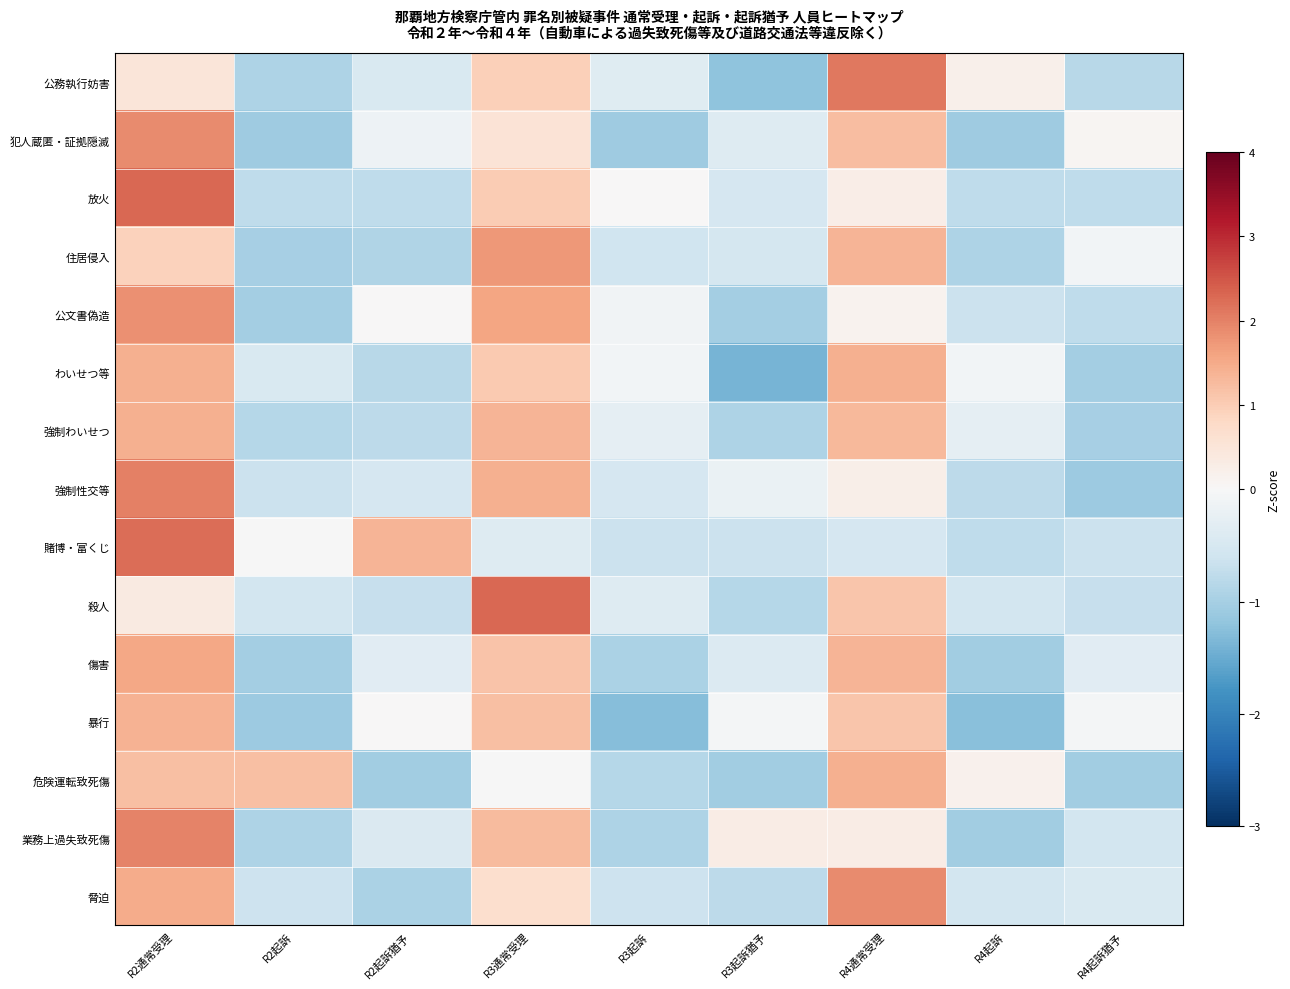

What is the smallest value displayed?

-1.4